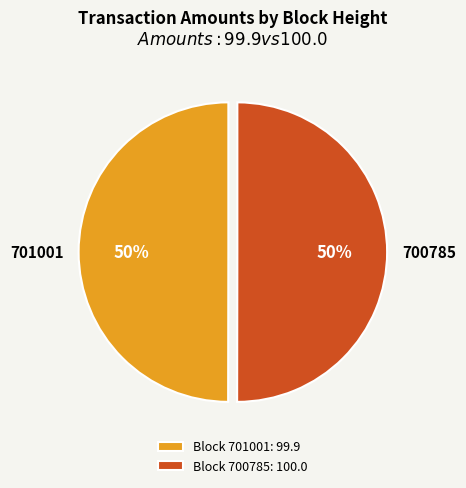

To the nearest percent, what portion does 701001 represent?

50%